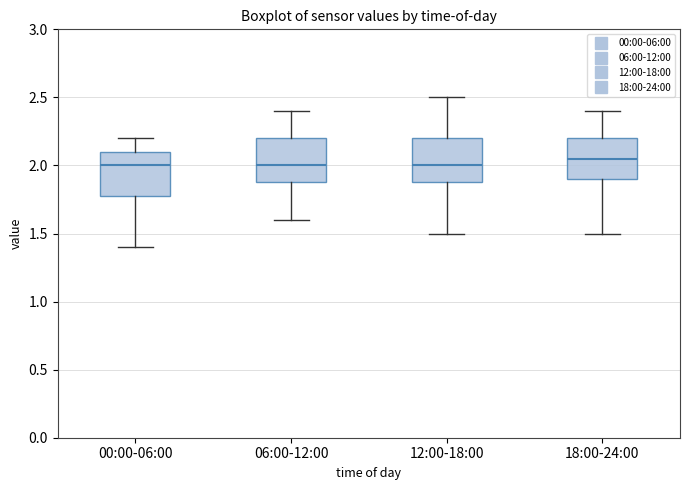

Reading left to right, read every box against the y-axis: the position of its median line, the range the box covers, and the ends of its whiskers. The values are not printed on the chart, so give them approximately, as read against the axis.

00:00-06:00: median 2.00, box 1.80 to 2.10, whiskers 1.40 to 2.20
06:00-12:00: median 2.00, box 1.90 to 2.20, whiskers 1.60 to 2.40
12:00-18:00: median 2.00, box 1.90 to 2.20, whiskers 1.50 to 2.50
18:00-24:00: median 2.05, box 1.90 to 2.20, whiskers 1.50 to 2.40